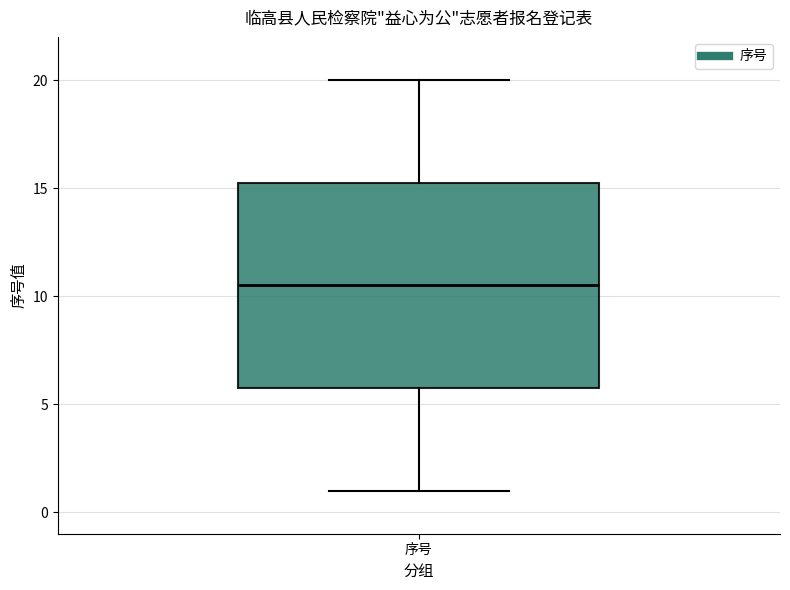

Read this box plot against the y-axis: the position of the median line, the range covered by the box, and the ends of both whiskers. The values are not printed on the chart, so give them approximately, as read against the axis.

median 10.5, box 6.0 to 15.5, whiskers 1.0 to 20.0